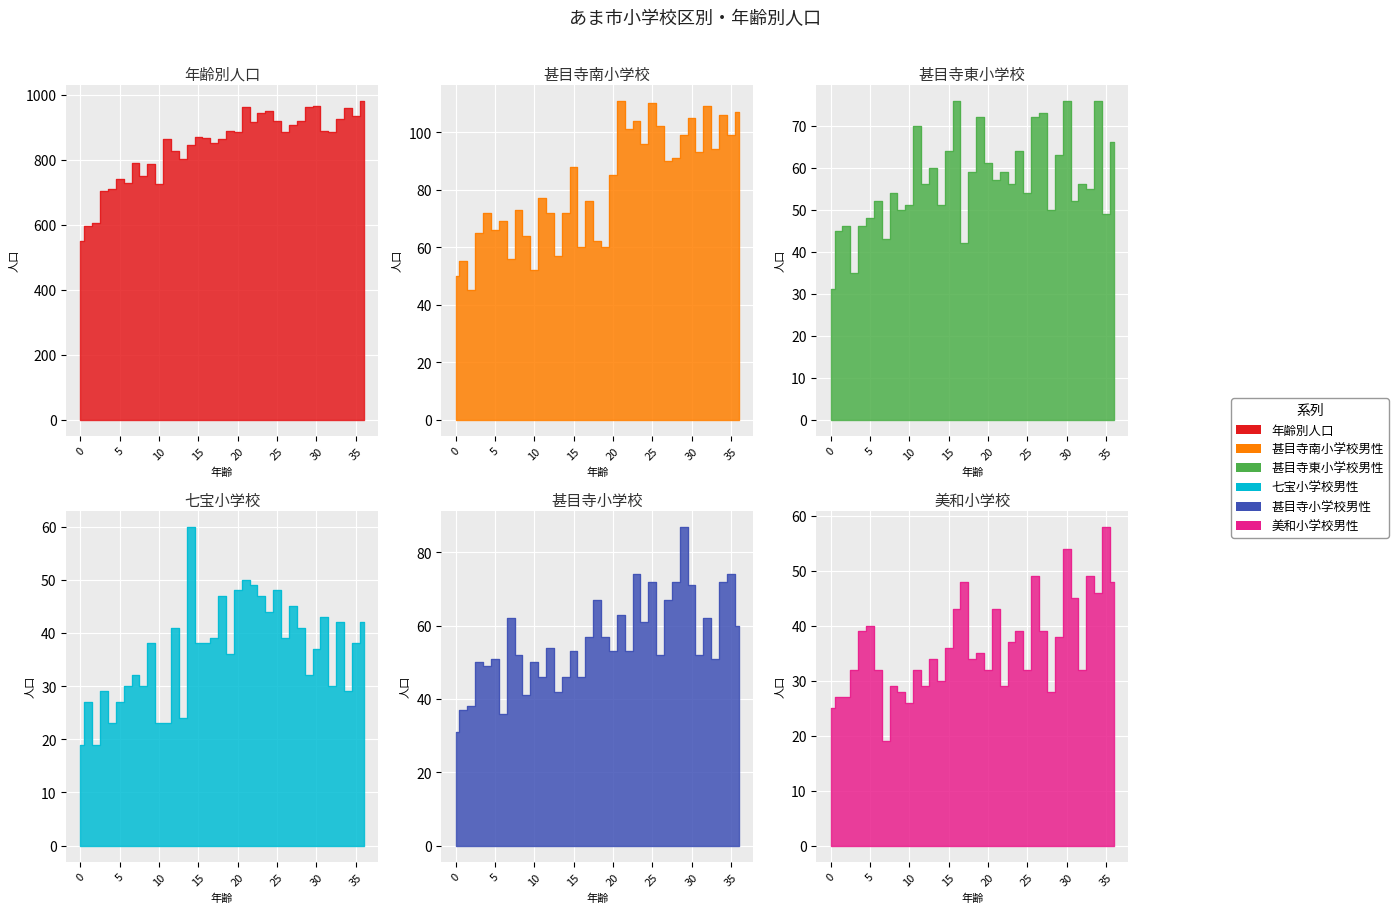

Between 19 and 7, which is larger?

19